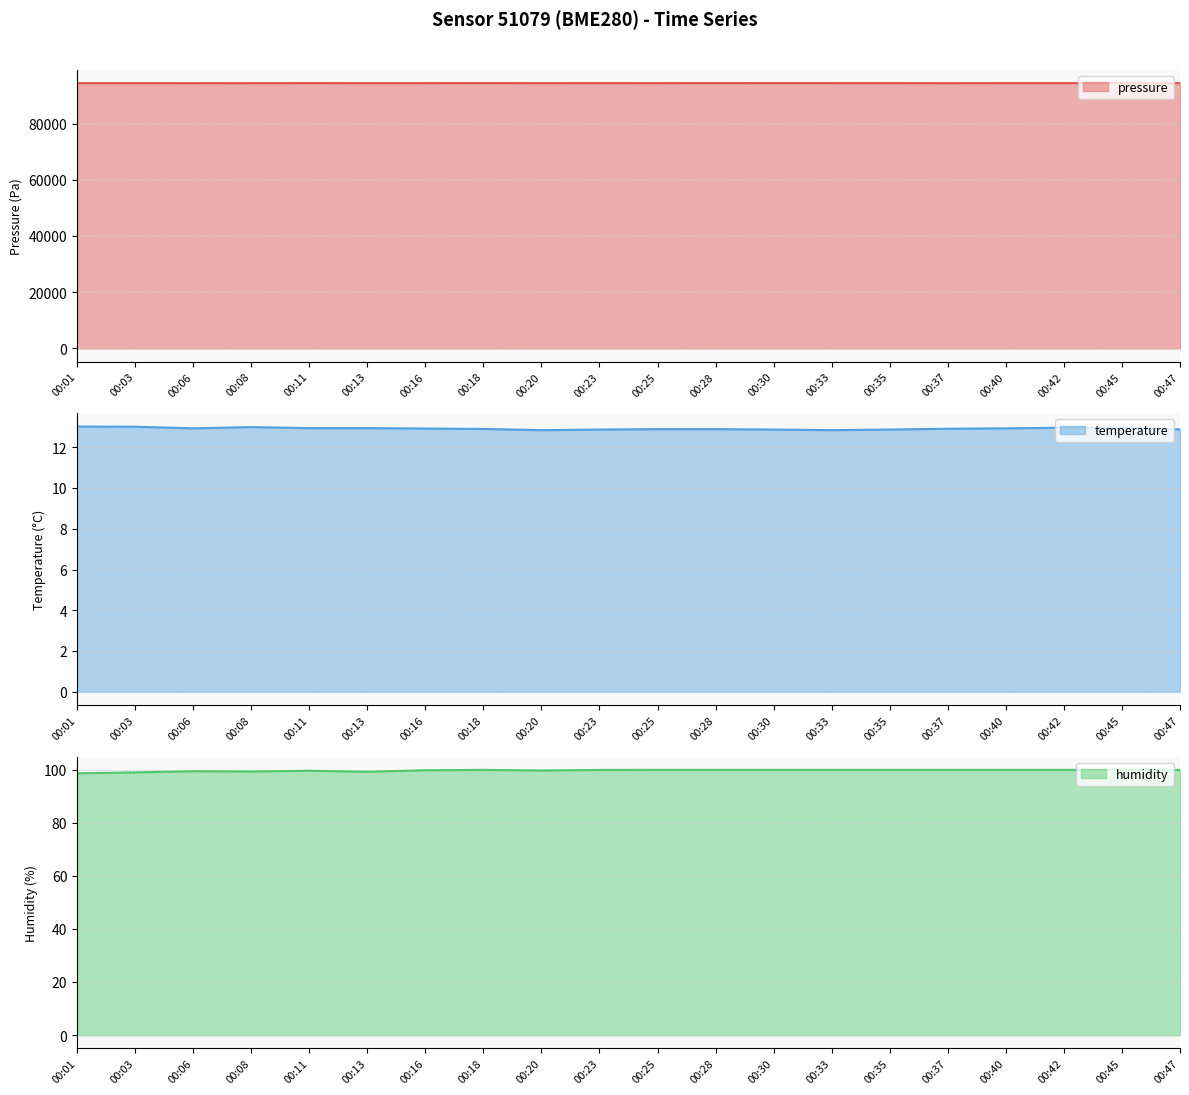

True or false: humidity and temperature intersect in this chart.

False